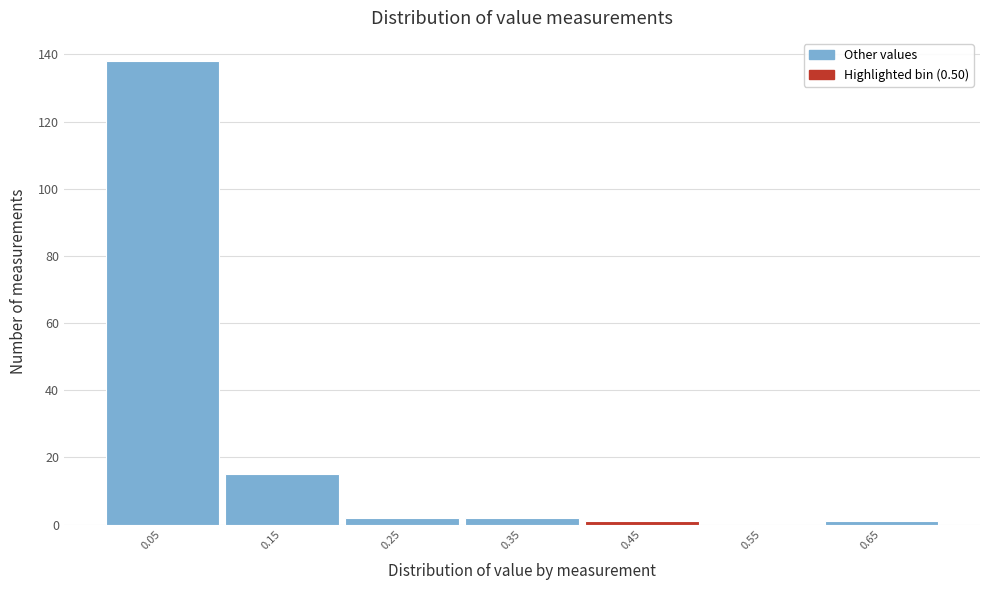

Reading left to right, what are all the values shown in this chart?

0.05=138	0.15=15	0.25=2	0.35=2	0.45=1	0.55=0	0.65=1